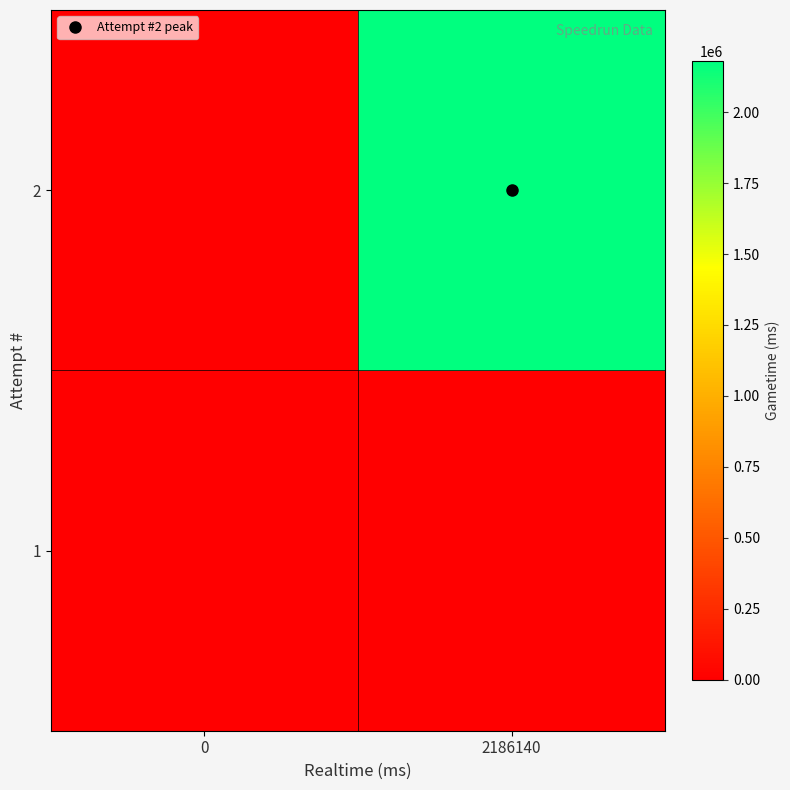

At how many categories does at least one series exceed 697599?

1